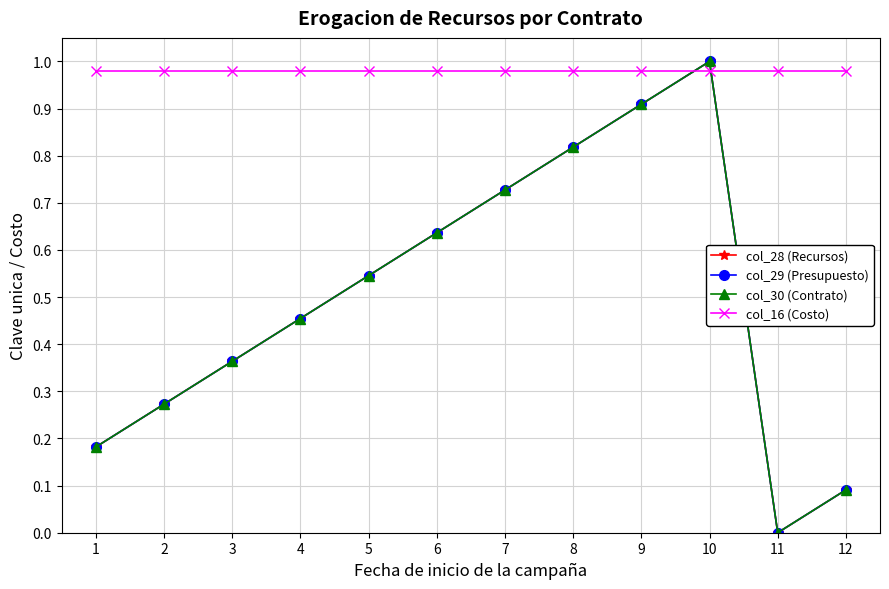

Which series changed the most between 5 and 7?

col_28 (Recursos)